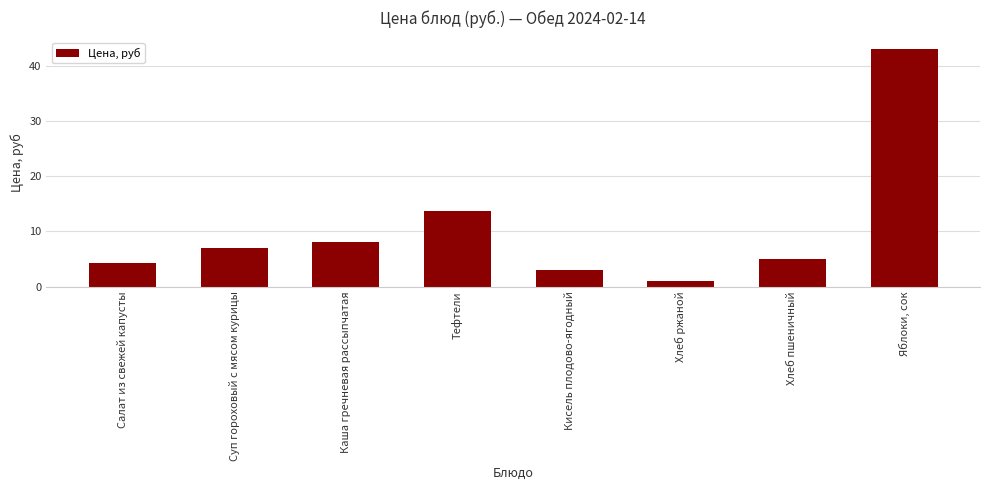

Rank the categories by value from highest to lowest.

Яблоки, сок, Тефтели, Каша гречневая рассыпчатая, Суп гороховый с мясом курицы, Хлеб пшеничный, Салат из свежей капусты, Кисель плодово-ягодный, Хлеб ржаной